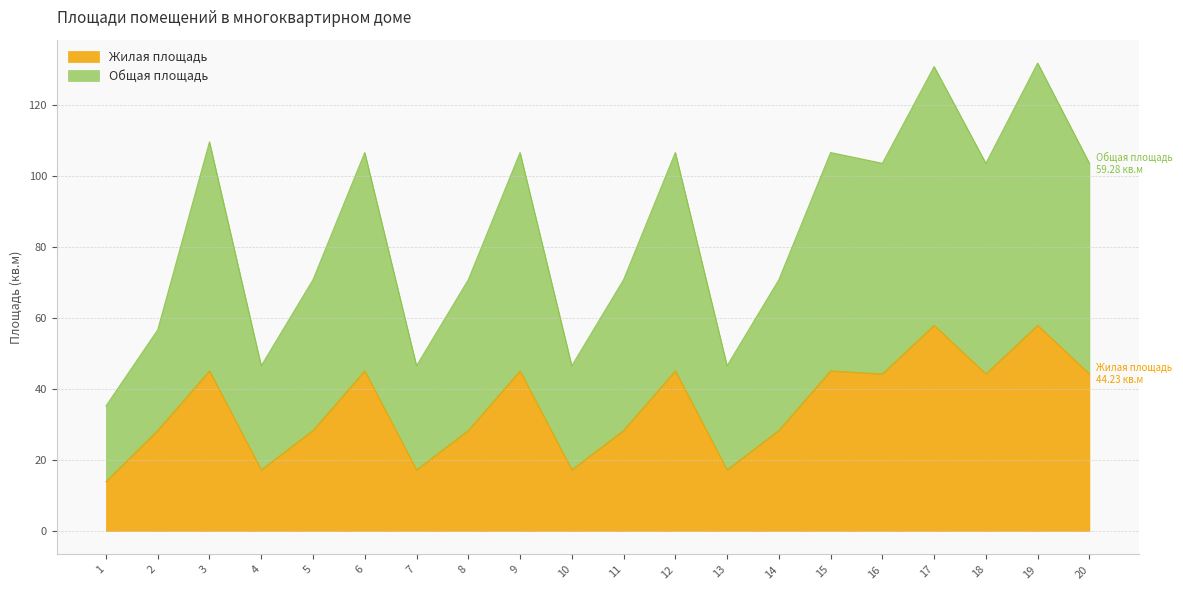

Where is the first local maximum for Общая площадь?

3